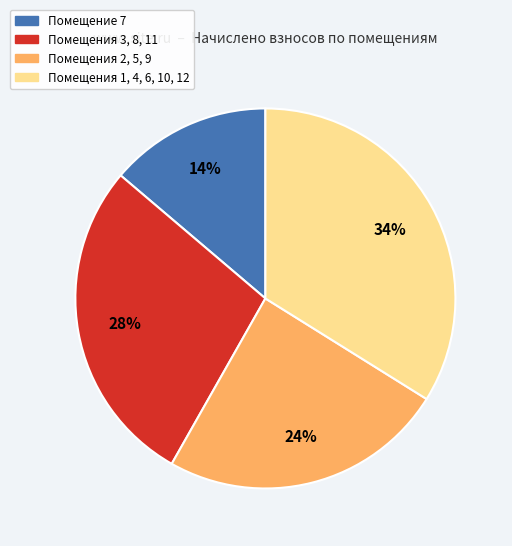

Which has a higher value, Помещения 3, 8, 11 or Помещение 7?

Помещения 3, 8, 11